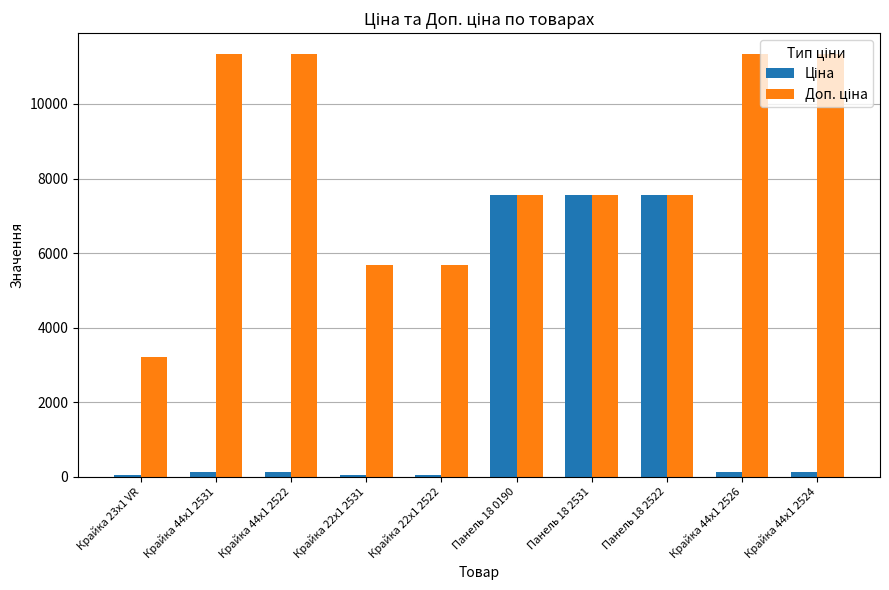

What is the total value across all series at Панель 18 2531?

15091.8